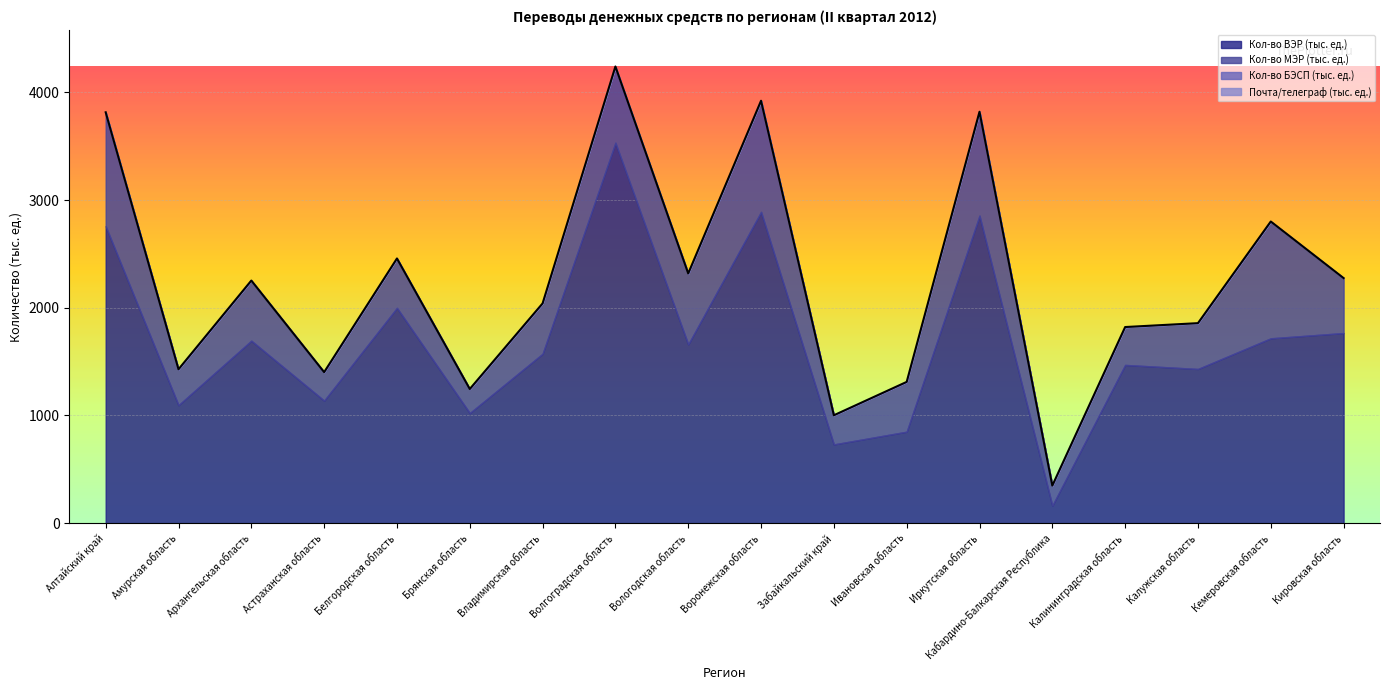

At how many categories does at least one series exceed 1154?

12